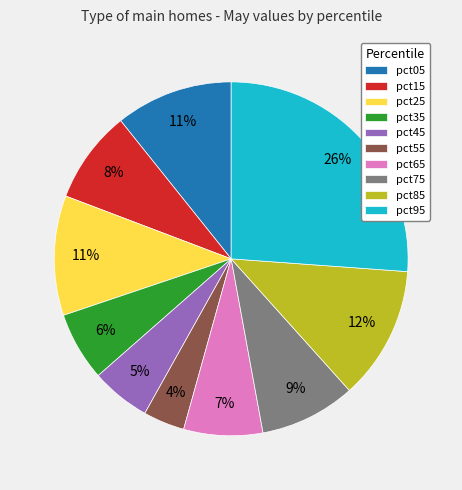

Which slice is the largest?

pct95